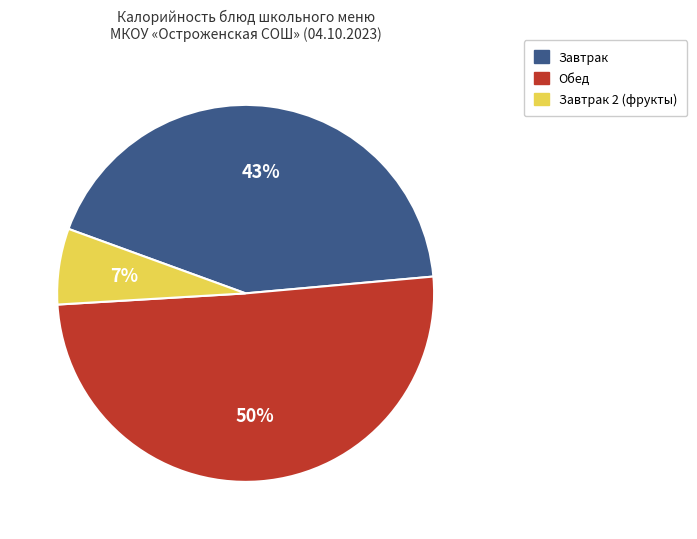

Which category accounts for the majority?

Обед